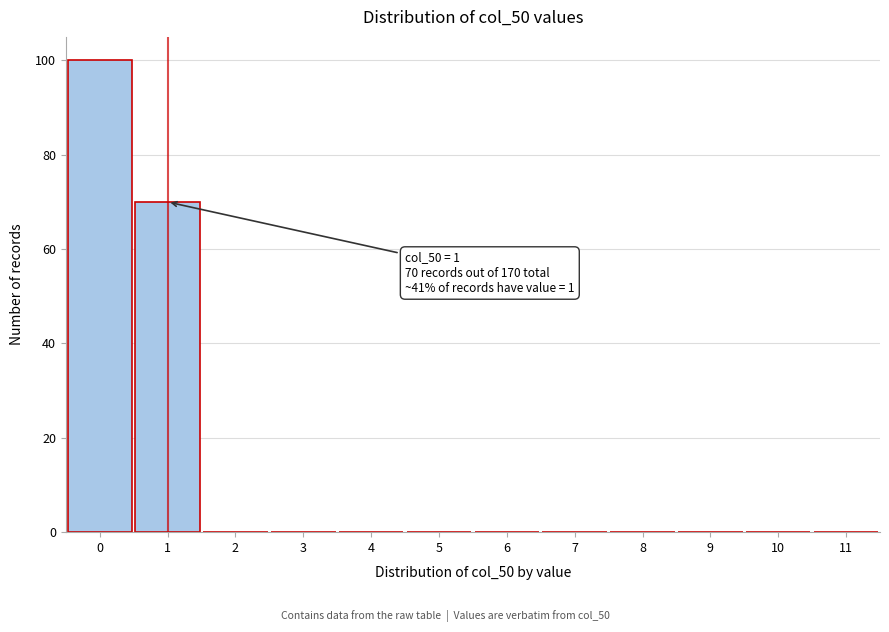

Reading left to right, list all the values displayed in this chart.

0=100	1=70	2=0	3=0	4=0	5=0	6=0	7=0	8=0	9=0	10=0	11=0